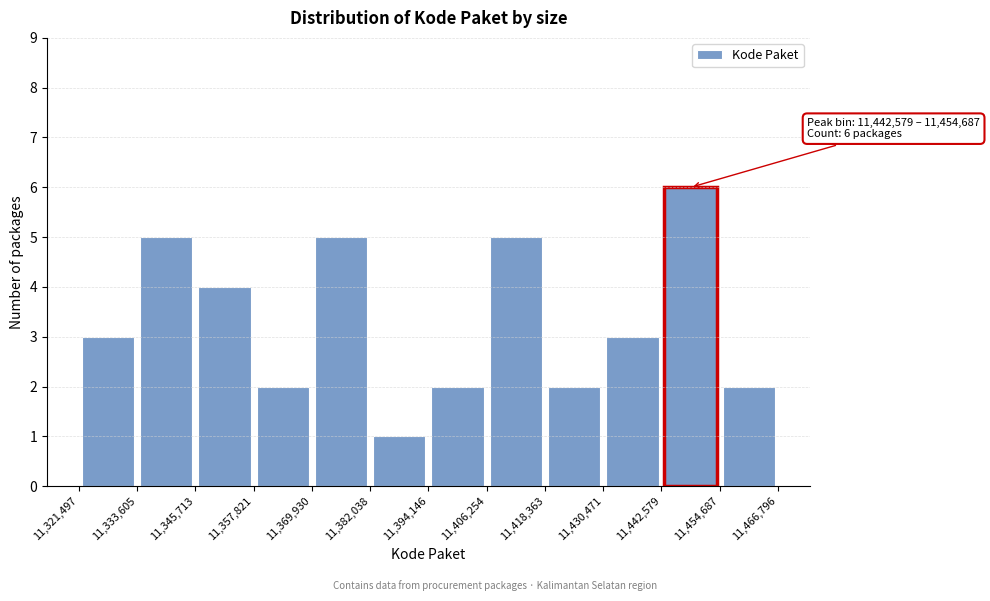

Which range on the x-axis has the tallest bar?

11,442,579 to 11,454,687